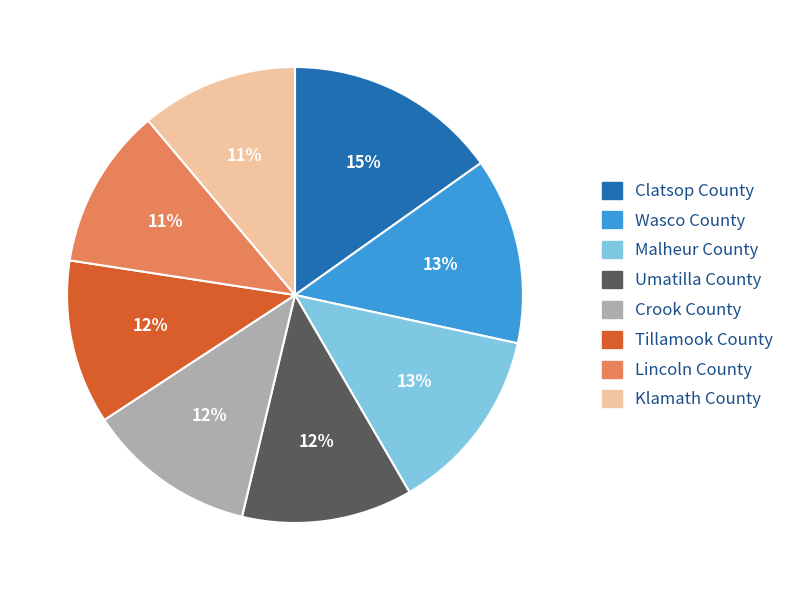

Count the number of slices in the pie.

8